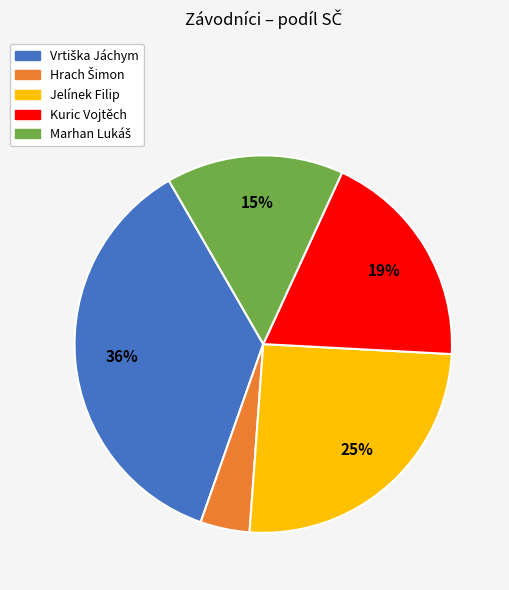

To the nearest percent, what percentage of the pie is Jelínek Filip?

25%